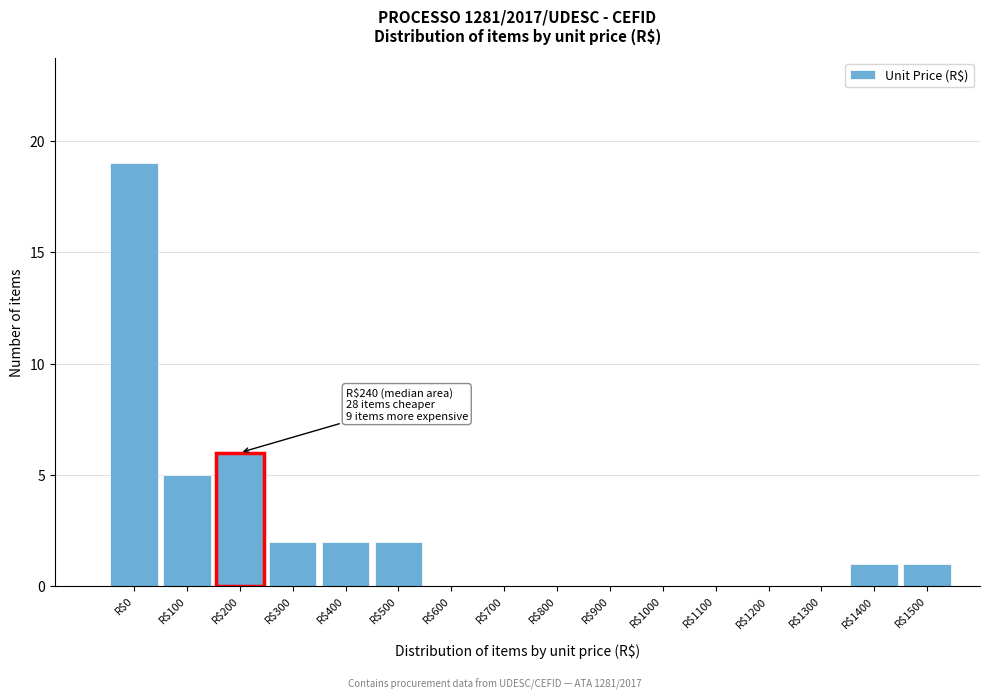

What is the maximum value shown in the chart?

19